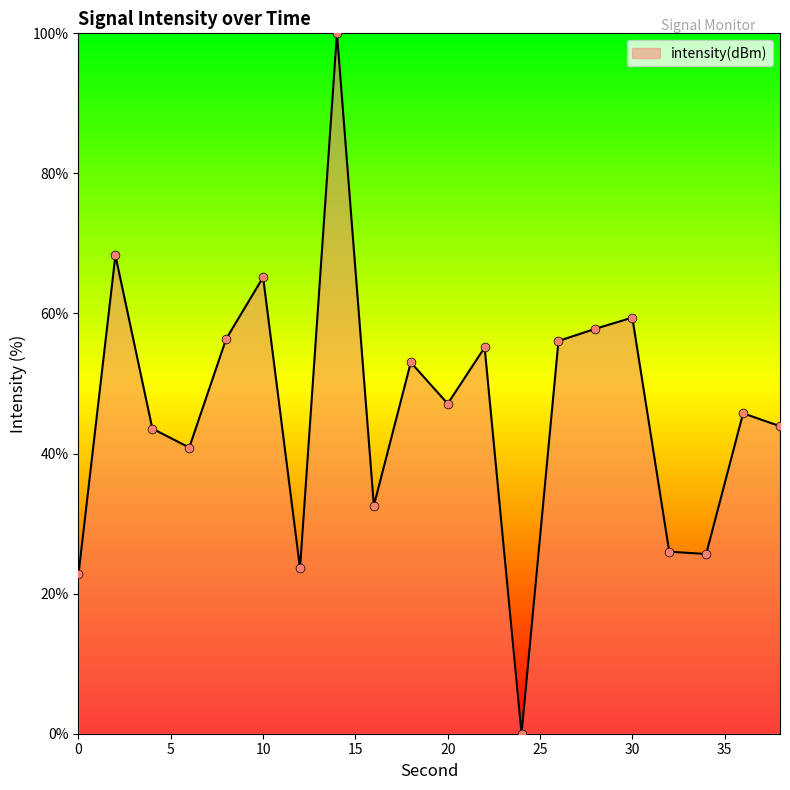

What is the difference between the maximum and minimum values?

100.0